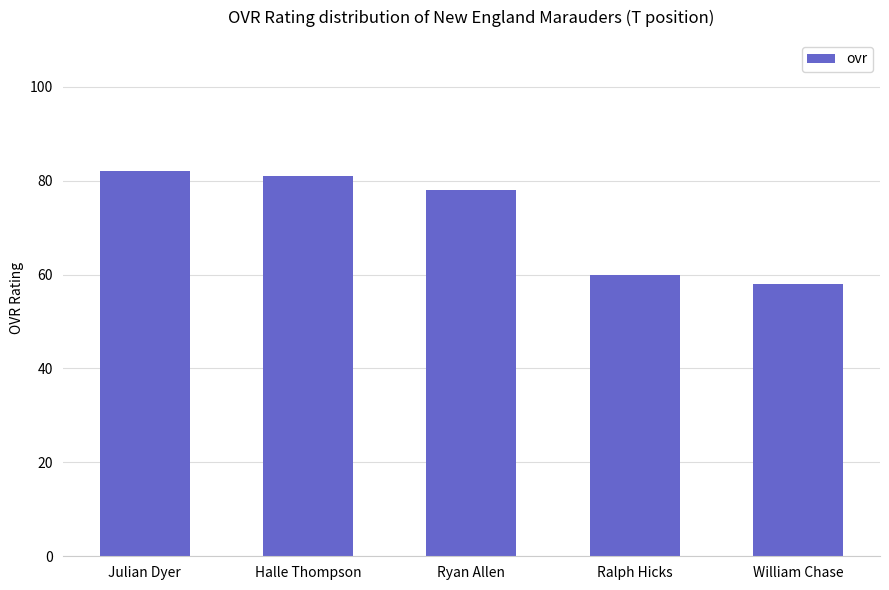

True or false: the data shows 58 at William Chase.

True